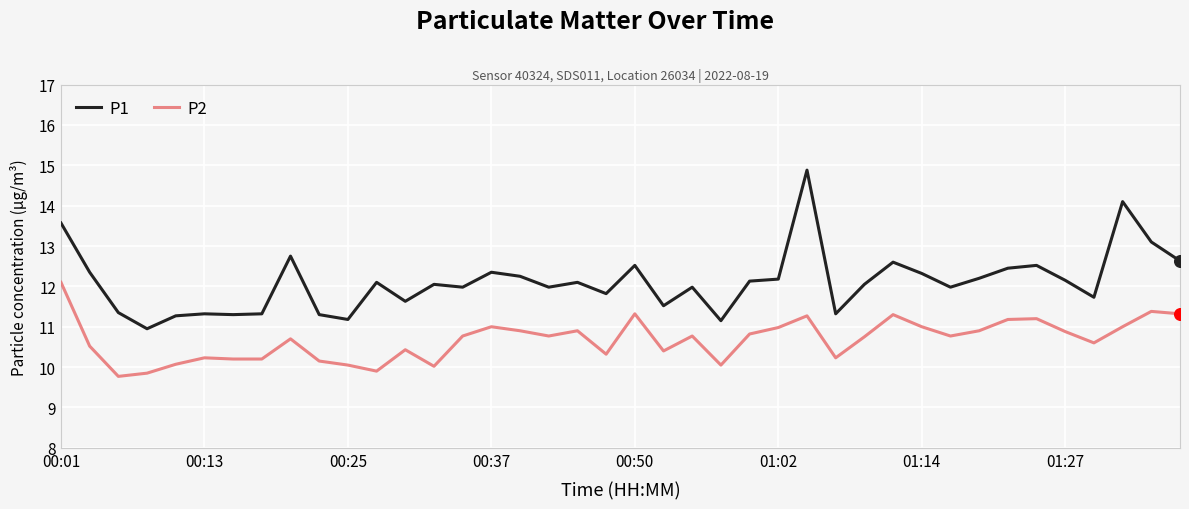

Which series has the largest total across all categories?

P1